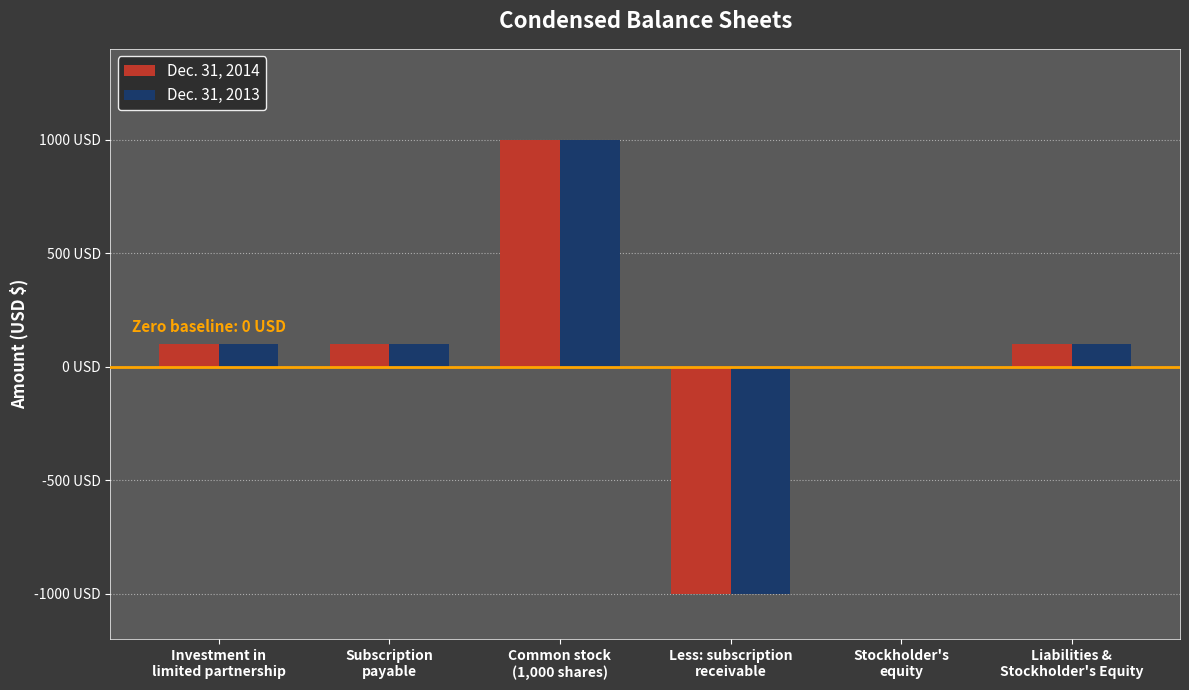

Are the bars horizontal?

No